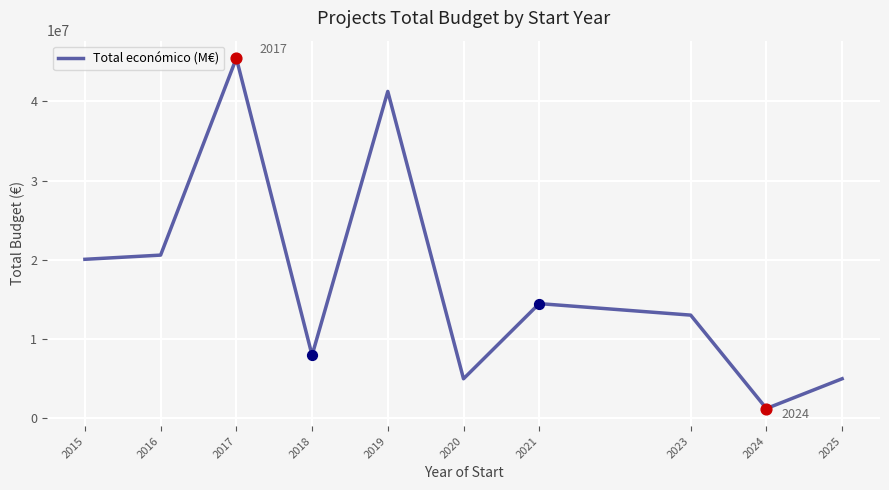

Which has a higher value, 2017 or 2015?

2017